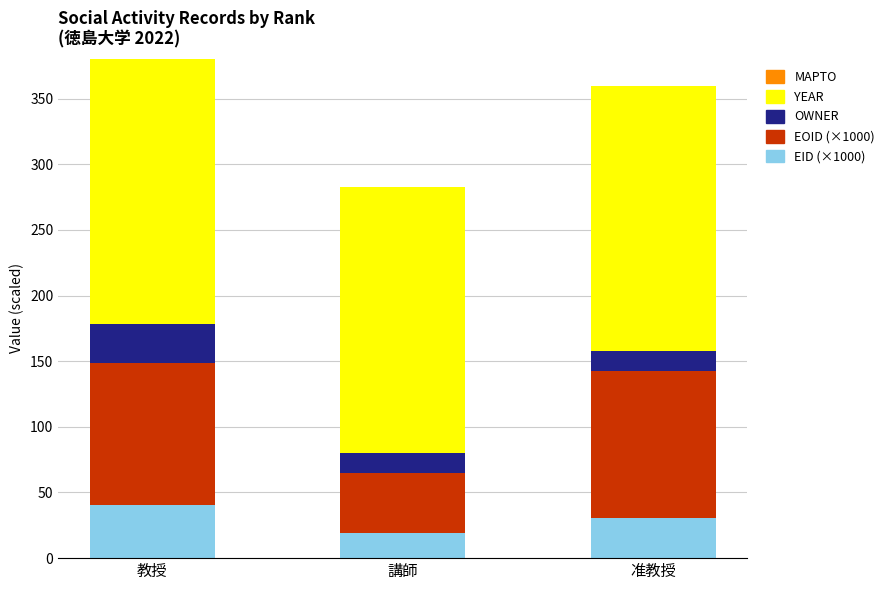

What is the sum of all EID (×1000) values?

90.3